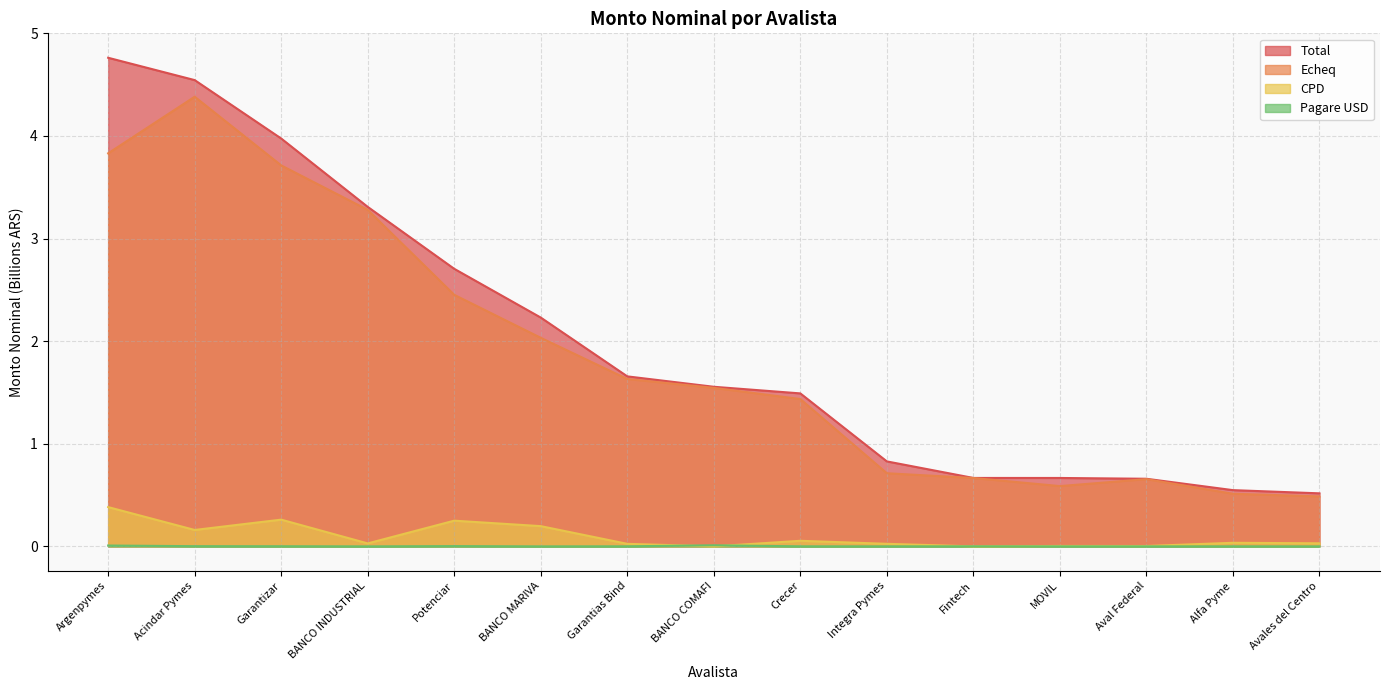

True or false: Pagare USD and Echeq cross at least once.

False